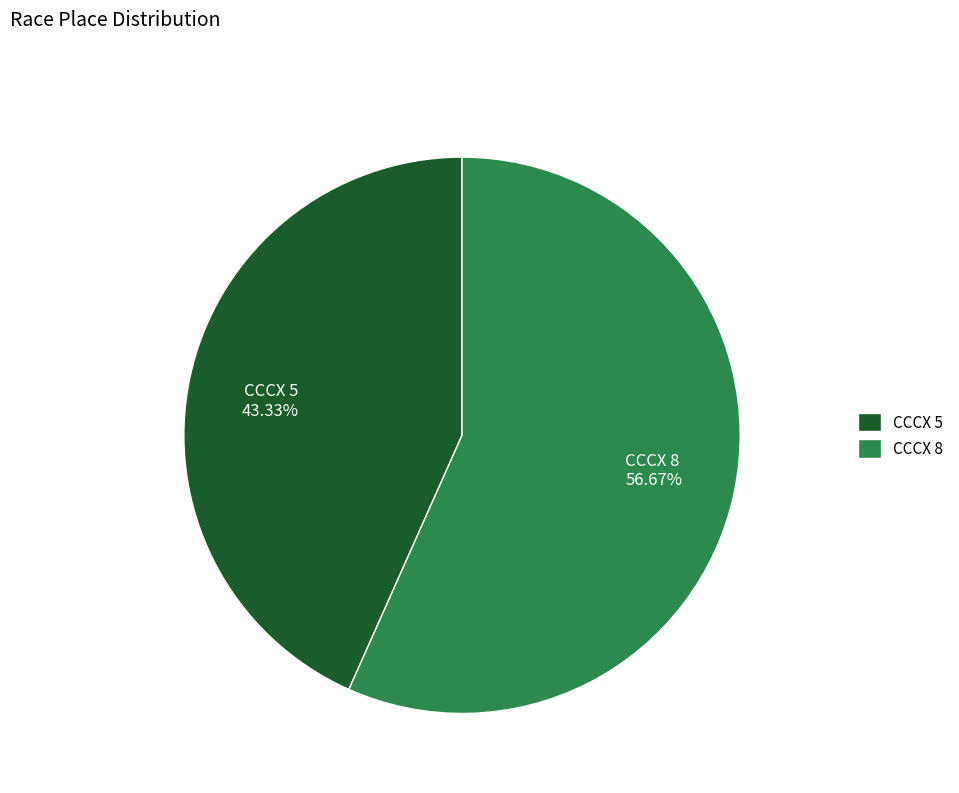

How many slices are in this pie chart?

2